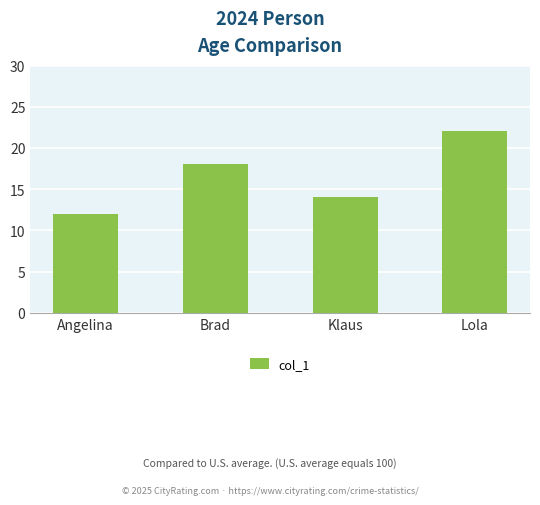

List the labels in order of value, largest first.

Lola, Brad, Klaus, Angelina